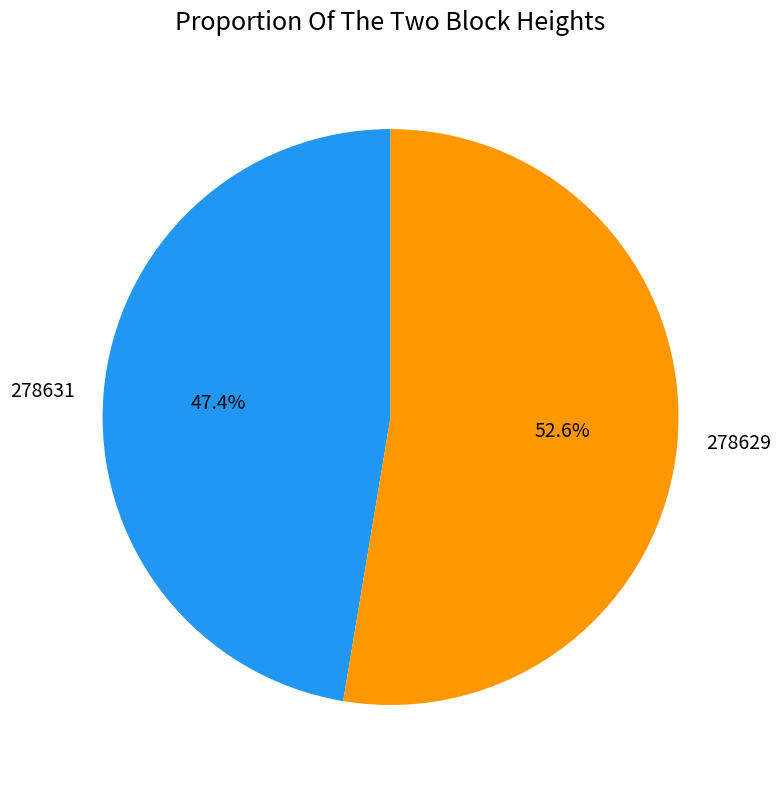

What percentage is the 278631 slice, to the nearest percent?

47%